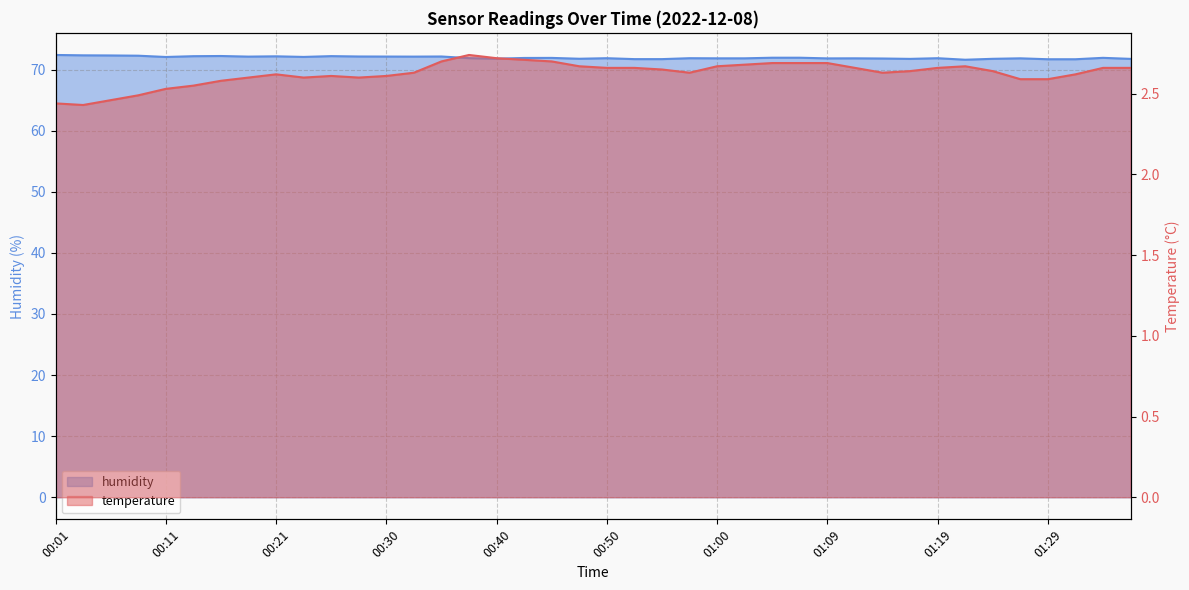

Where is the first local maximum for humidity?

00:16